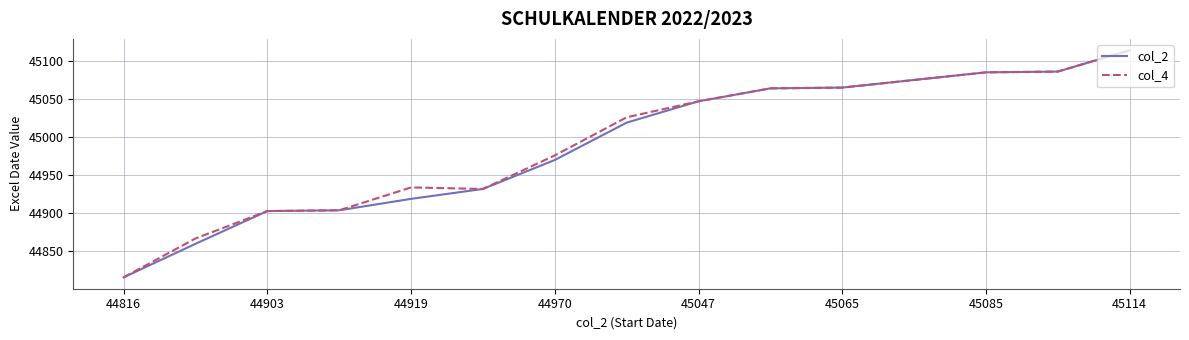

What is the maximum value shown in the chart?

45114